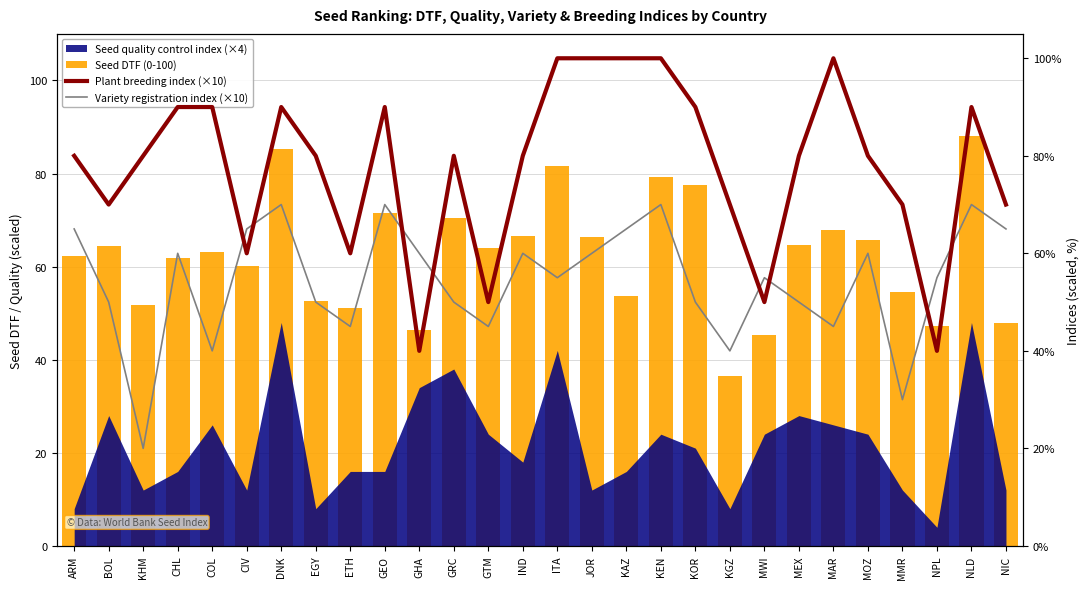

Which series has the widest spread of values?

Plant breeding index (×10)